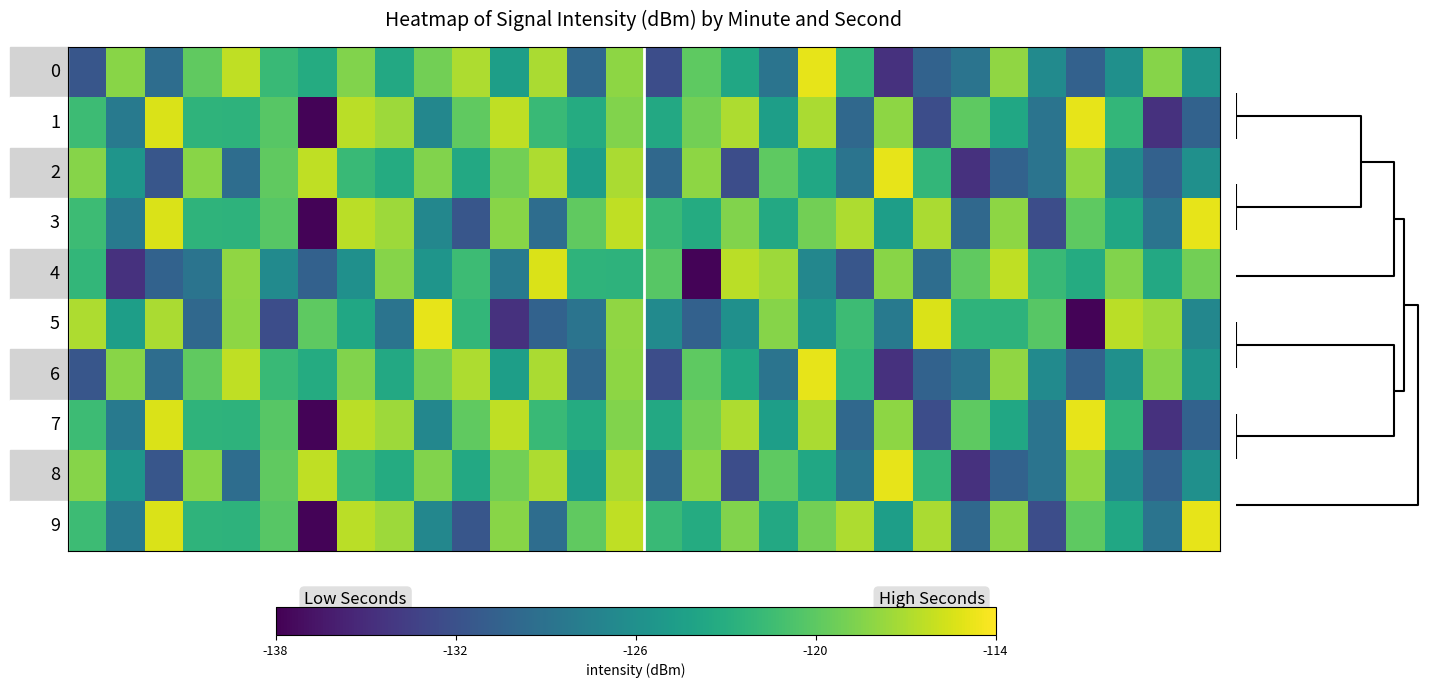

What is the greatest value displayed?

-114.9